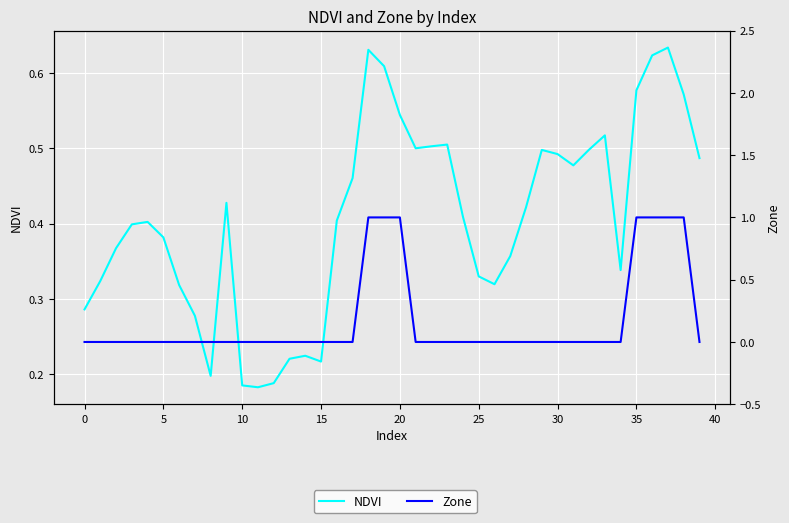

What is the difference between the highest and lowest values at 0?

0.3